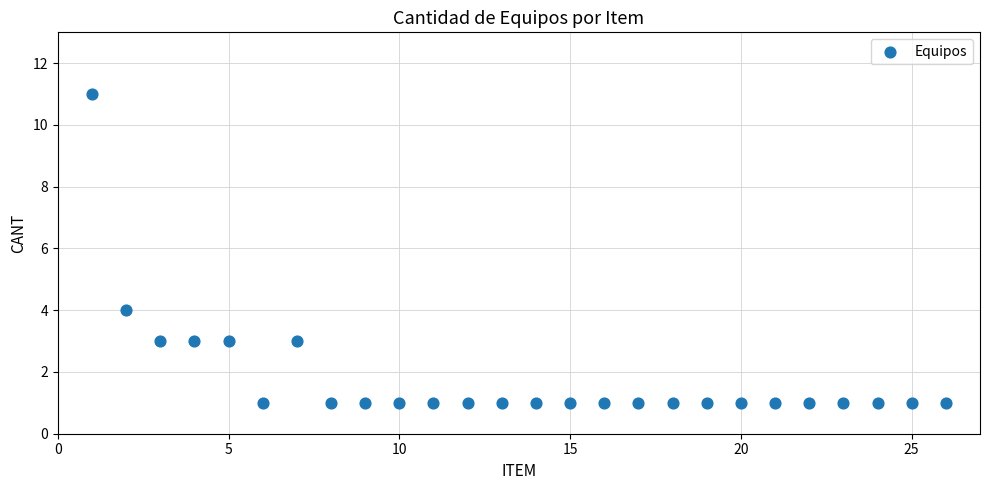

What is the range of Y values (max minus min)?

10